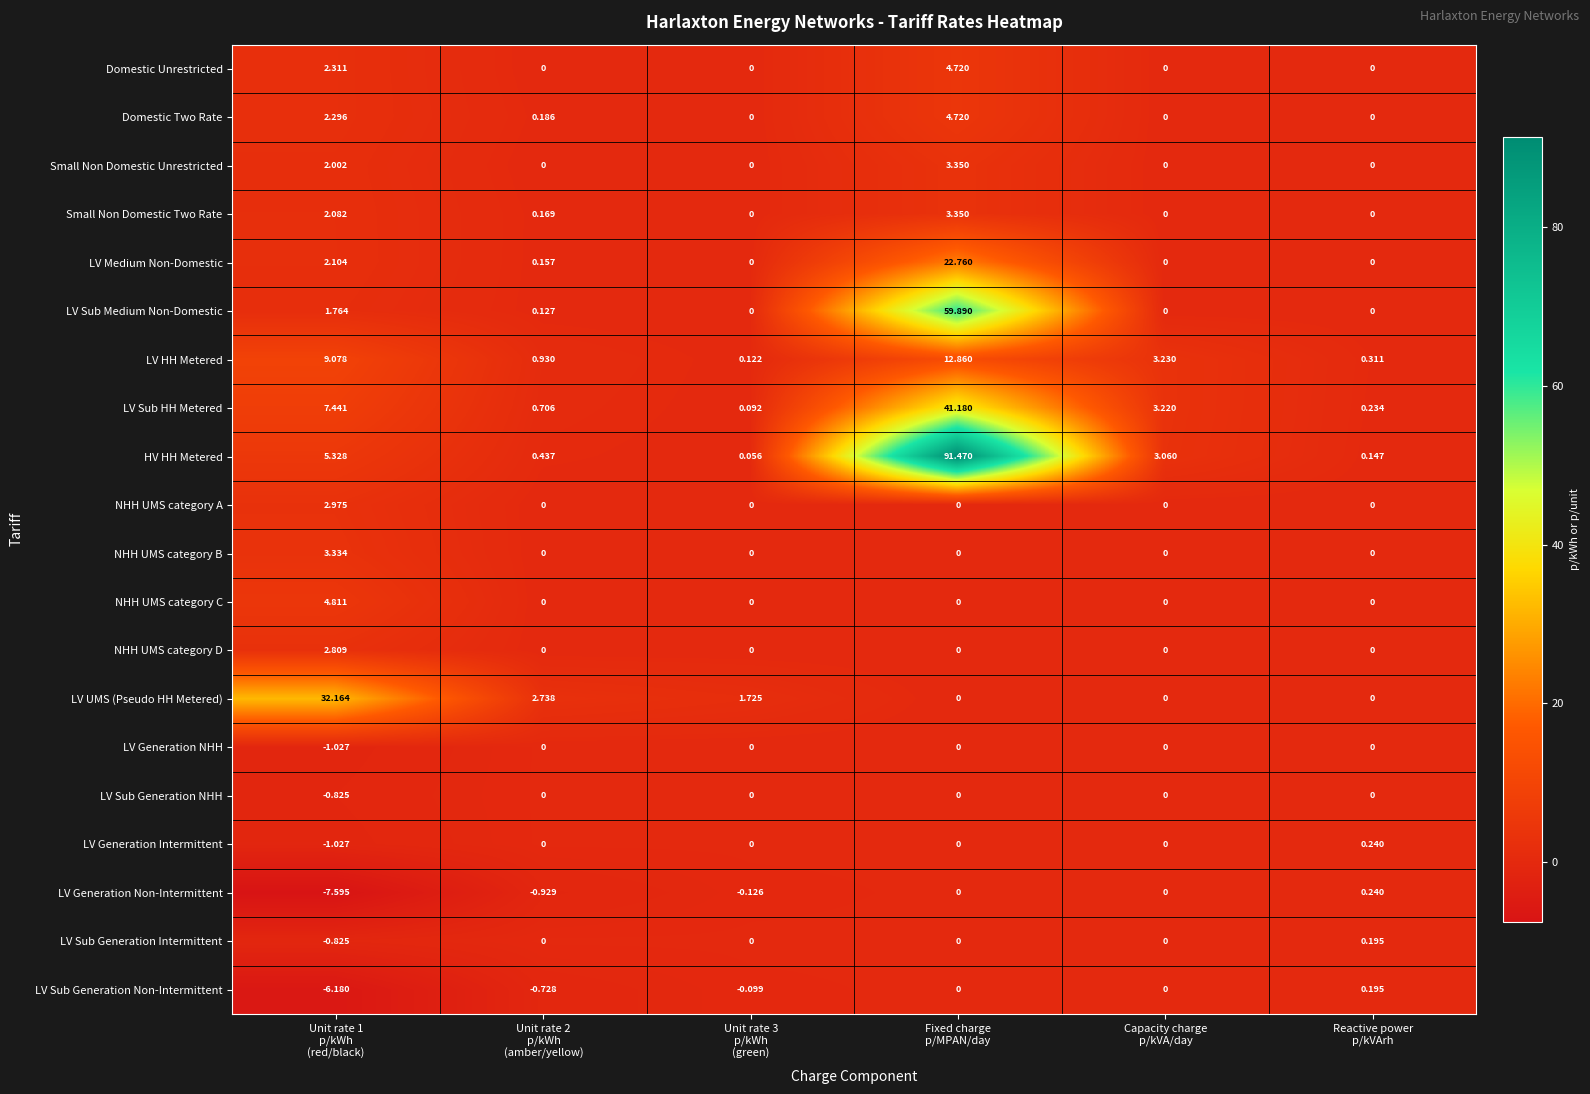

Which series has the largest total across all categories?

HV HH Metered